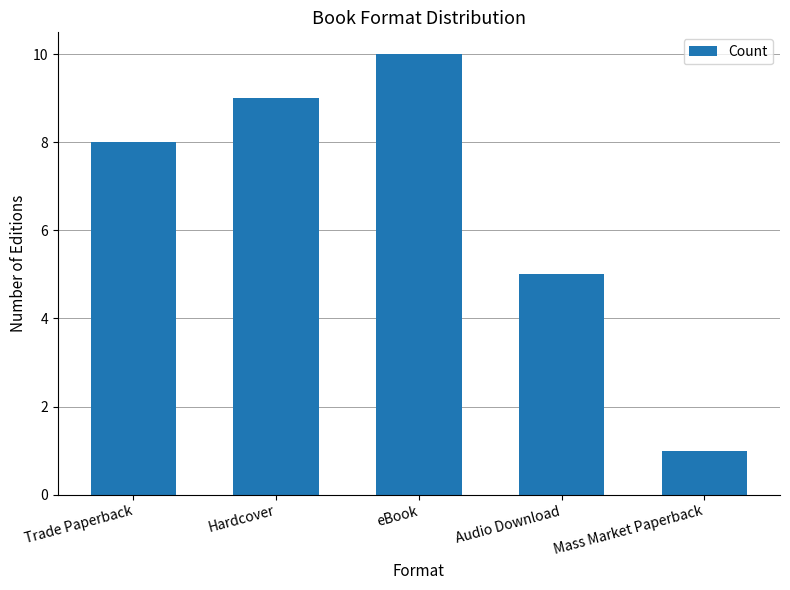

What is the ratio of the value at Audio Download to the value at Mass Market Paperback?

5.0